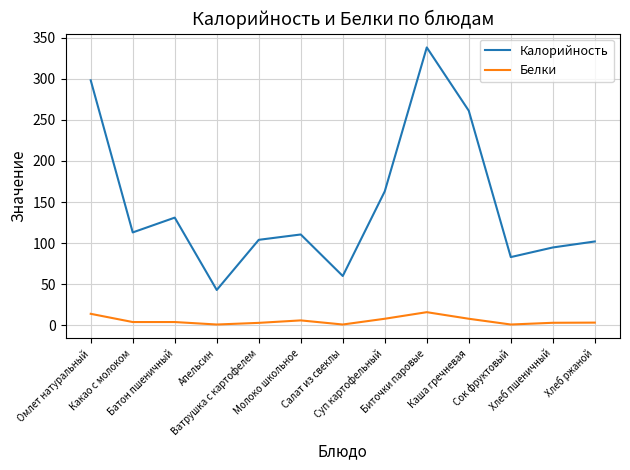

Rank the series by their average value, from lowest to highest.

Белки, Калорийность